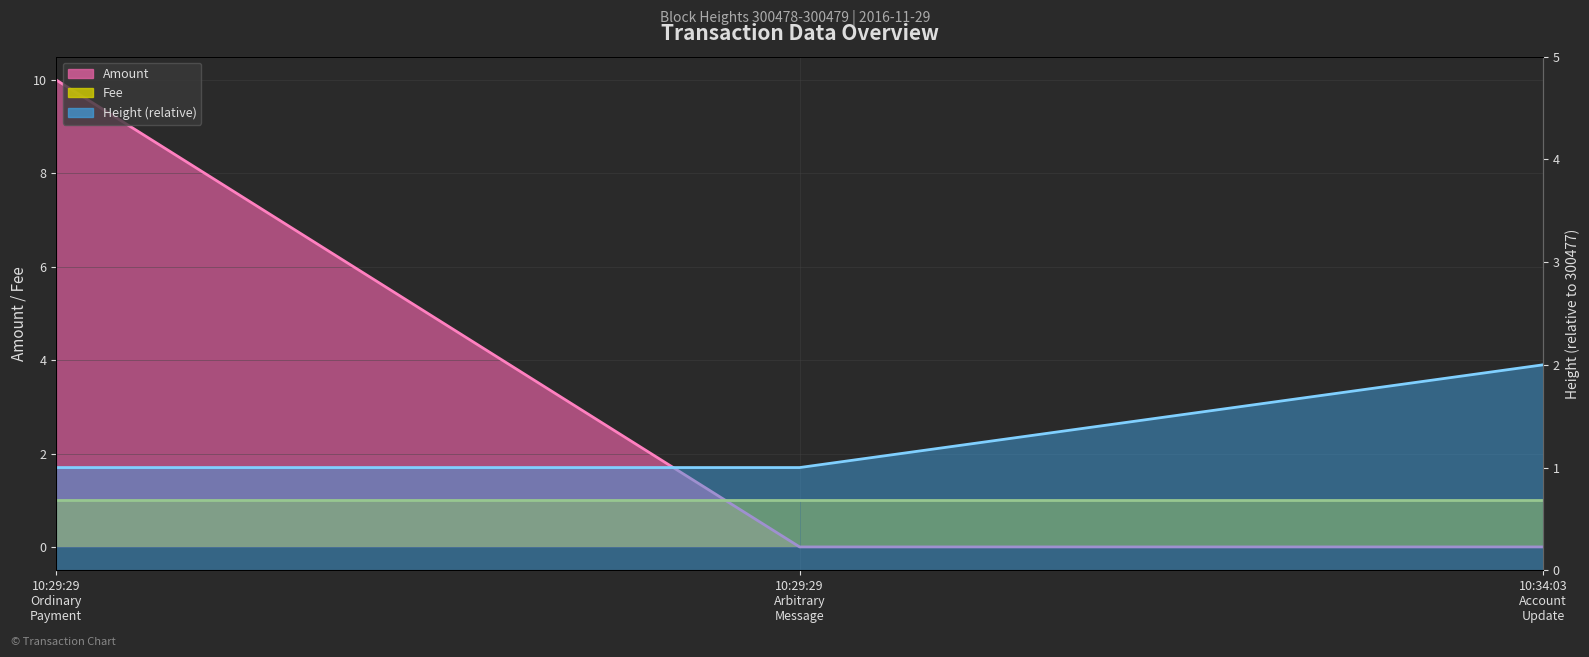

List the series in order of their peak value, highest first.

Amount (line), Height (relative, line), Fee (line)